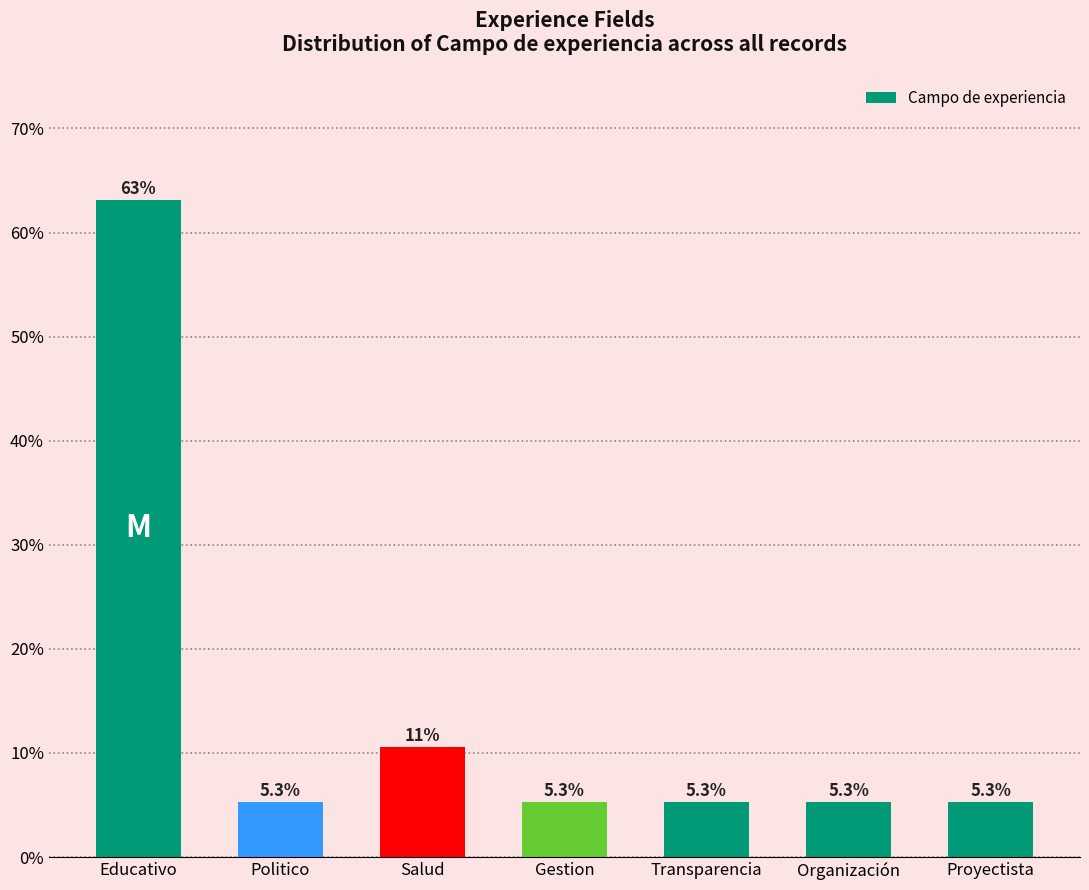

Count the number of categories in the chart.

7